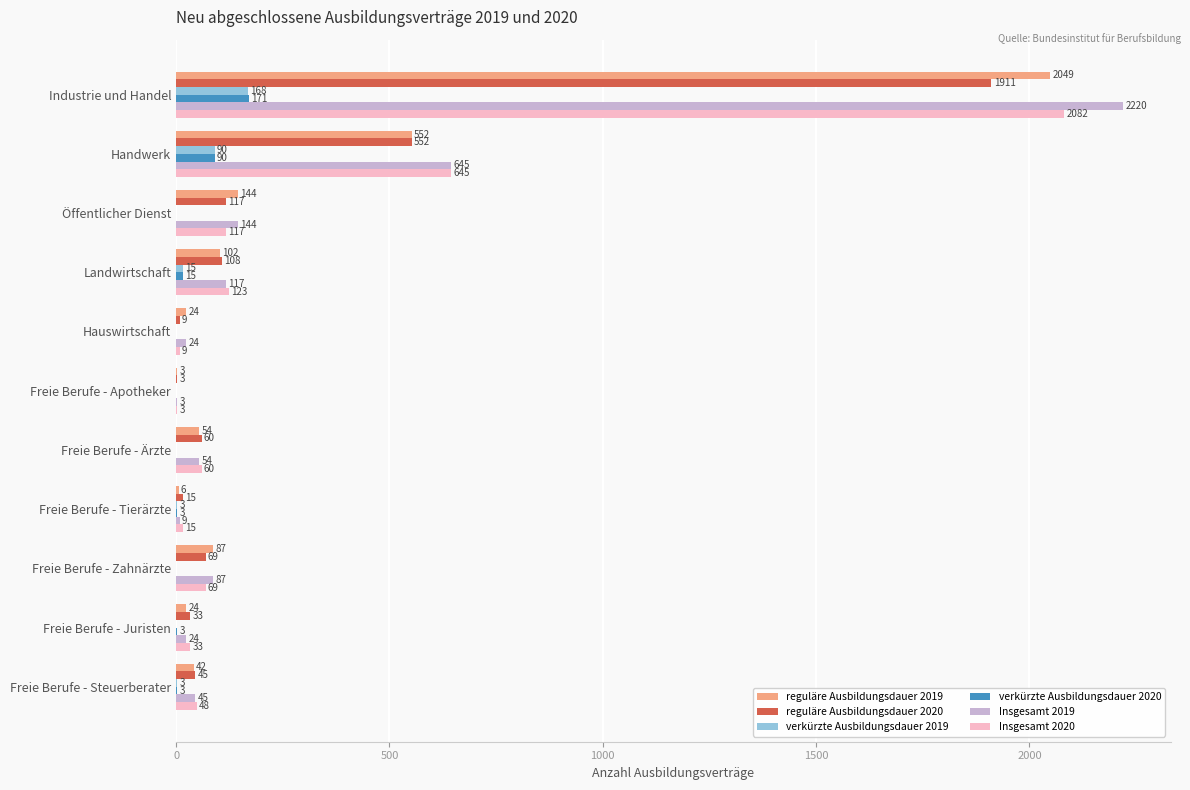

What is the highest value of the reguläre Ausbildungsdauer 2020 series?

1911